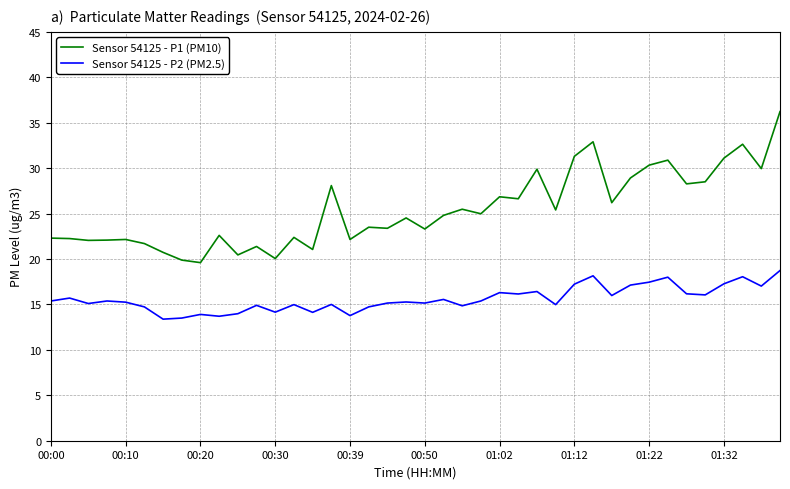

List the series in order of their peak value, lowest first.

Sensor 54125 - P2 (PM2.5), Sensor 54125 - P1 (PM10)